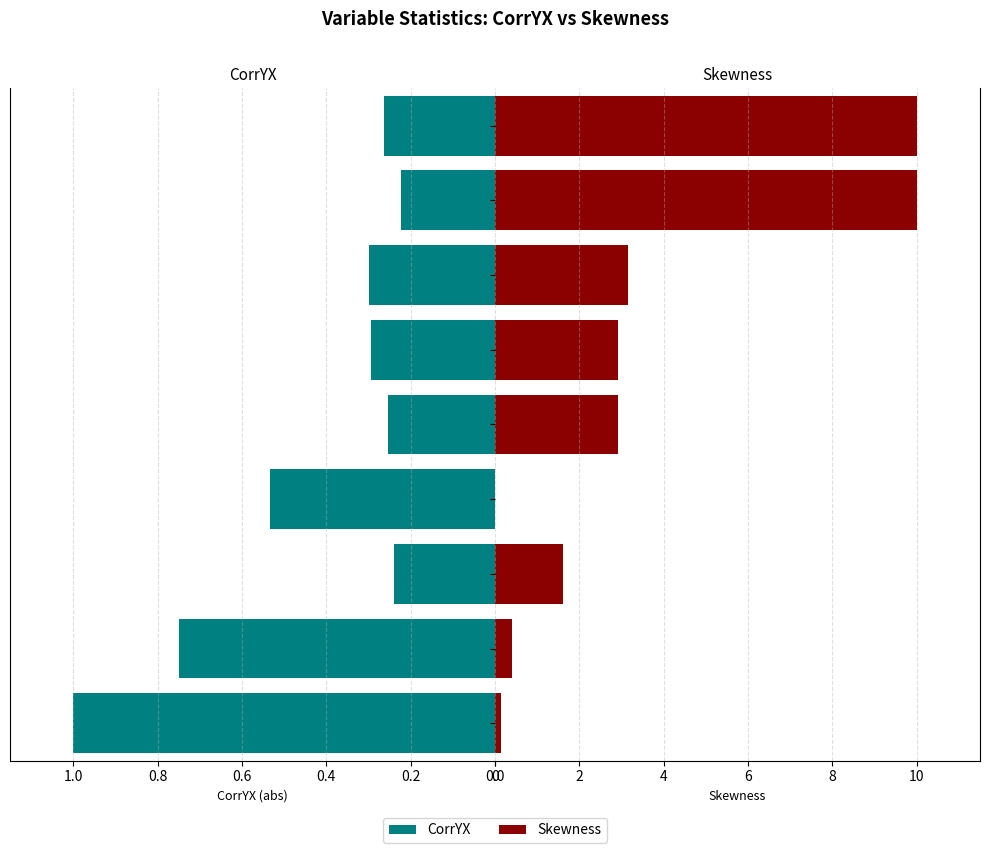

What are all the series names shown in the legend?

CorrYX, Skewness